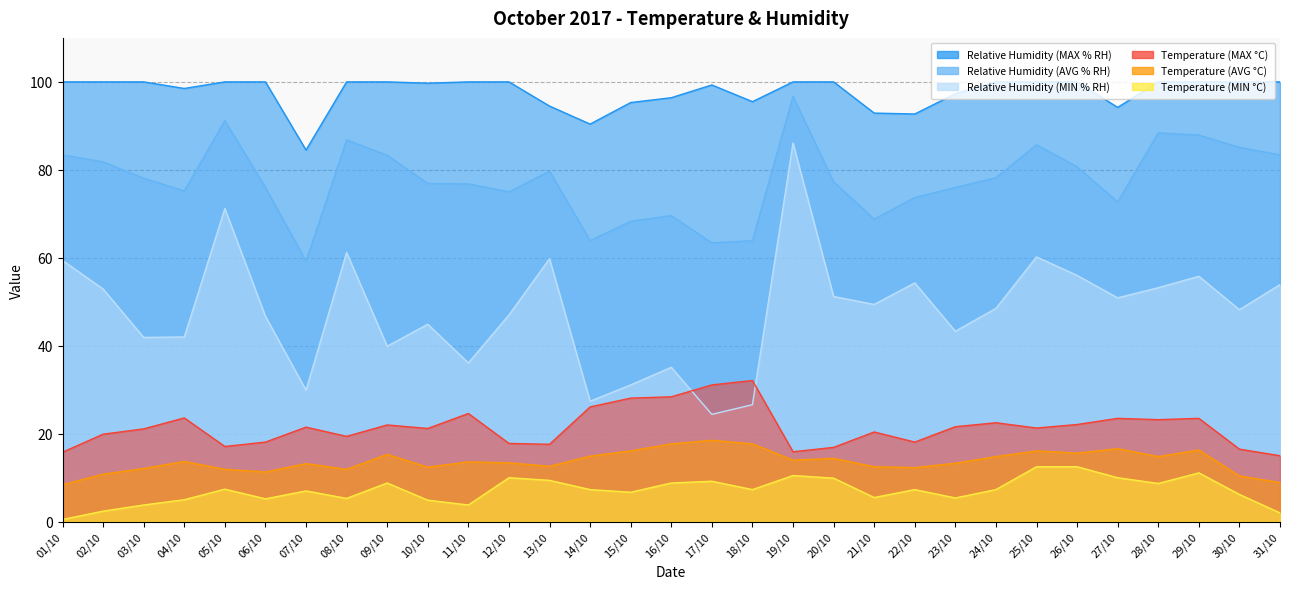

Is it true that Temperature (MIN °C) equals 7.3 at 14/10?

True